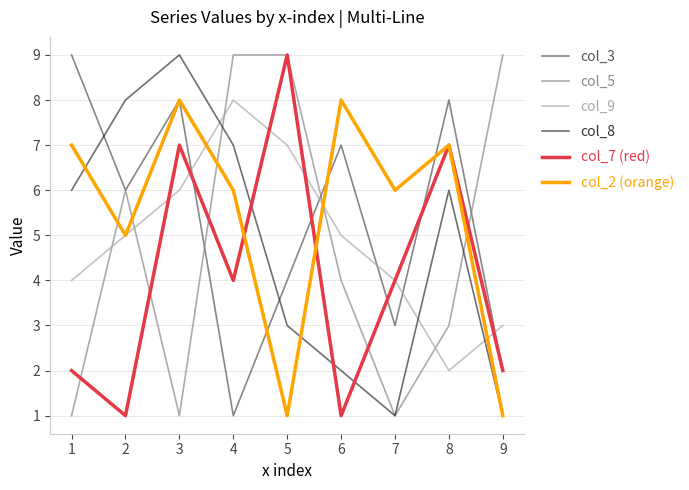

What is the sum of the col_9 values at 6 and 3?

11